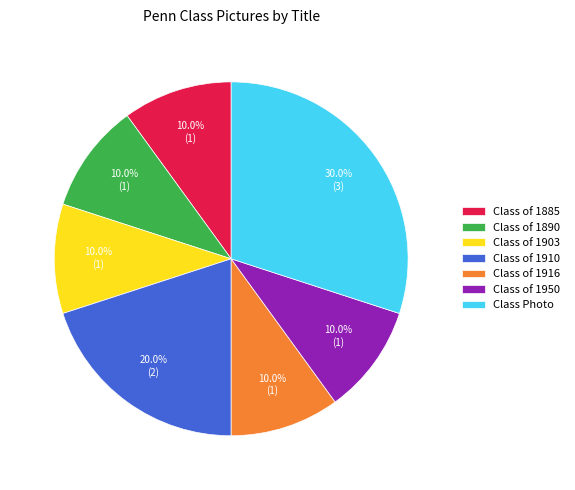

What percentage is the Class of 1950 slice, to the nearest percent?

10%